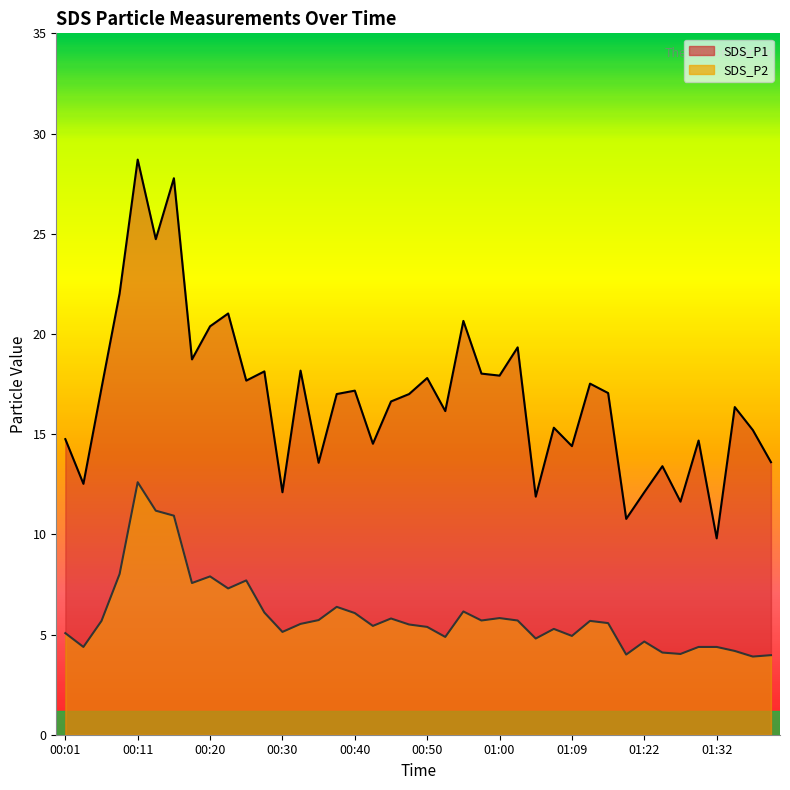

True or false: SDS_P2 has more than 2 points higher than both neighbors.

True